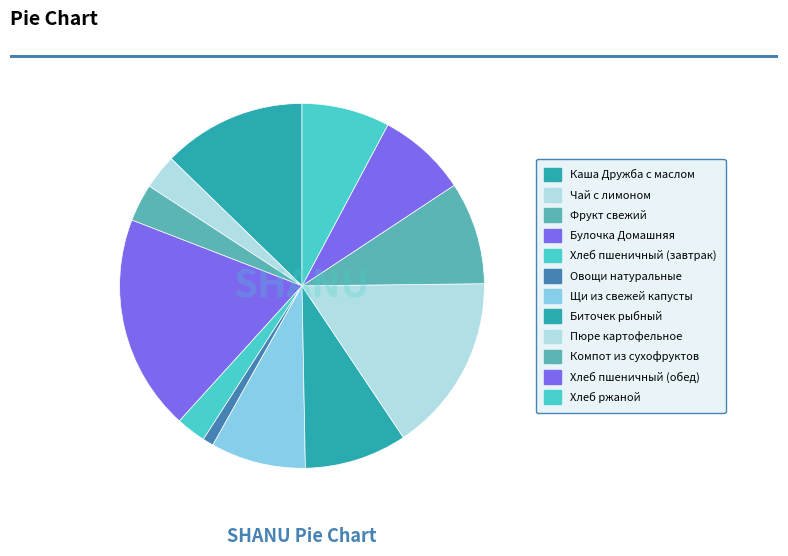

Rank the categories by value from lowest to highest.

Овощи натуральные, Хлеб пшеничный (завтрак), Чай с лимоном, Фрукт свежий, Хлеб ржаной, Хлеб пшеничный (обед), Щи из свежей капусты, Биточек рыбный, Компот из сухофруктов, Каша Дружба с маслом, Пюре картофельное, Булочка Домашняя